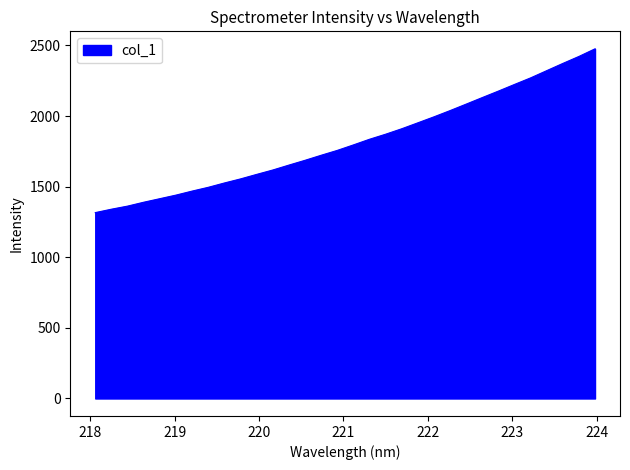

What is the greatest value displayed?

2476.0